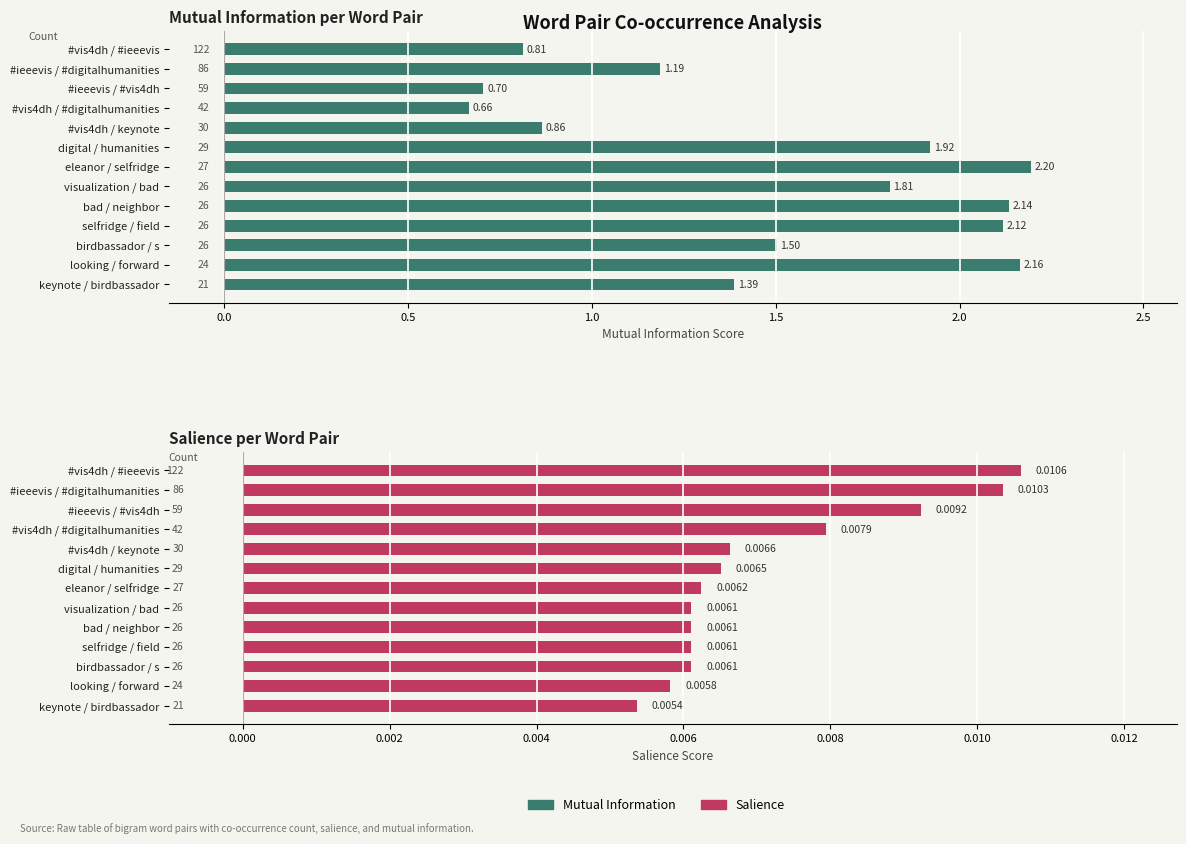

Which series changed the most between #vis4dh / keynote and bad / neighbor?

Mutual Information